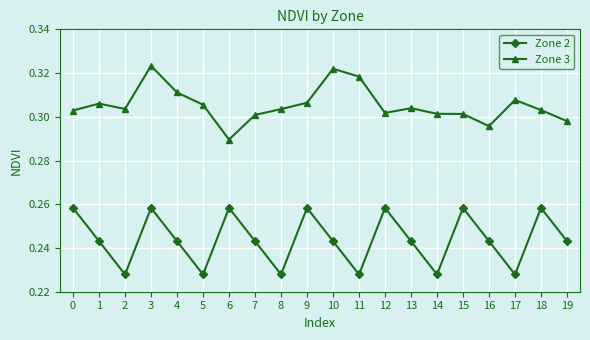

Is it true that Zone 3 equals 0.4 at 13?

False